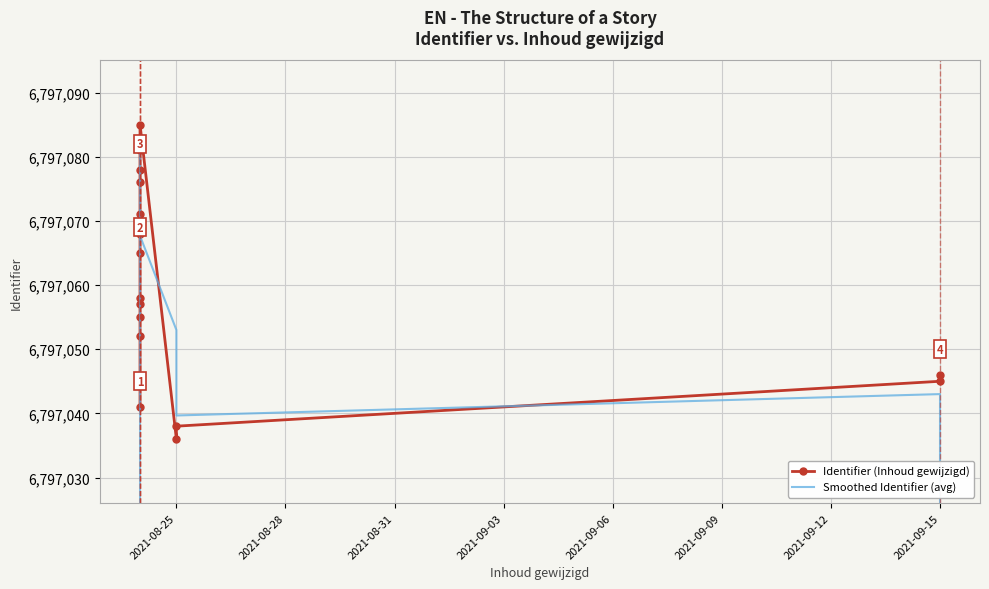

List the series in order of their overall mean, highest first.

Identifier (Inhoud gewijzigd), Smoothed Identifier (avg)